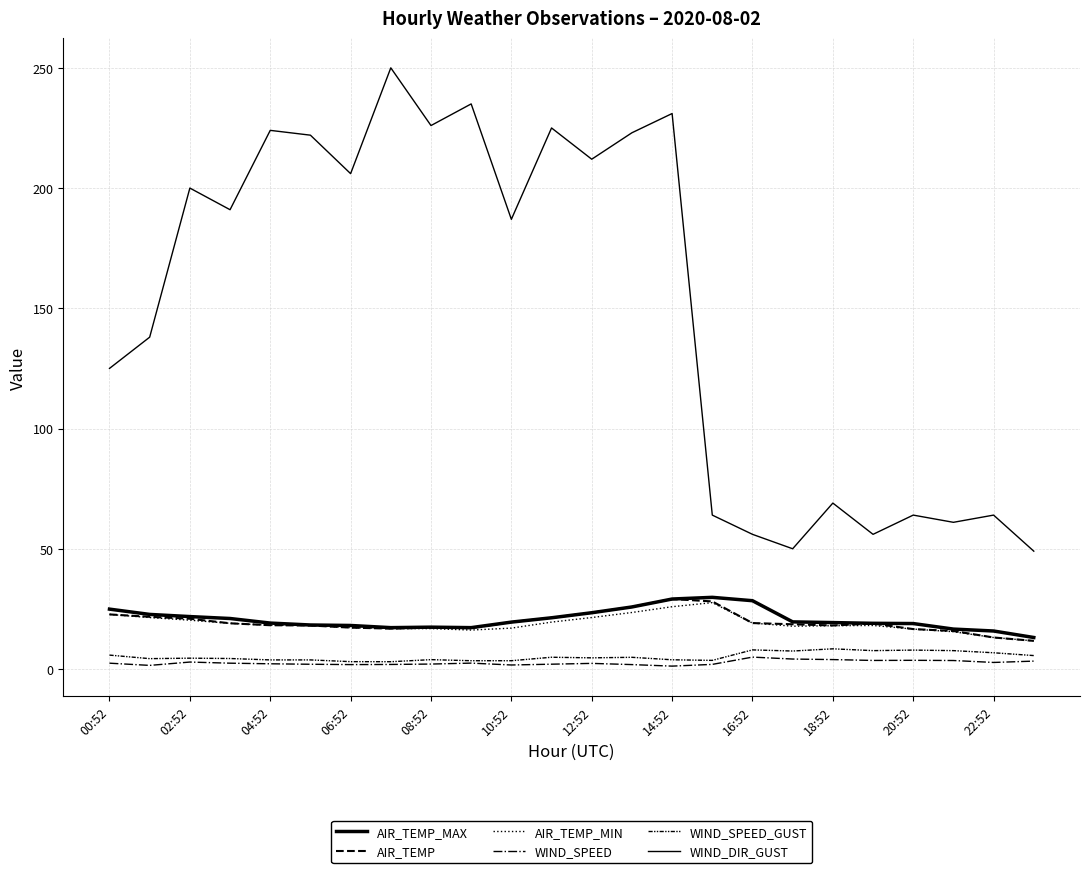

Does the chart display data point markers on the line(s)?

No